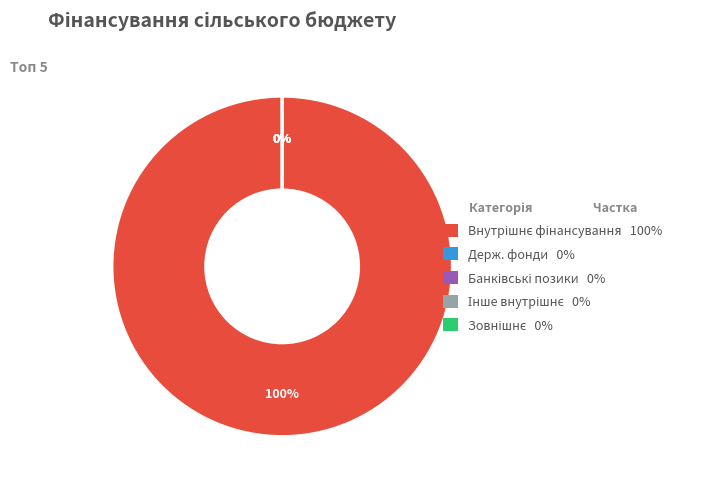

Combined, do Зовнішнє фінансування and Фінансування за рахунок коштів державних фондів account for over 50%?

No